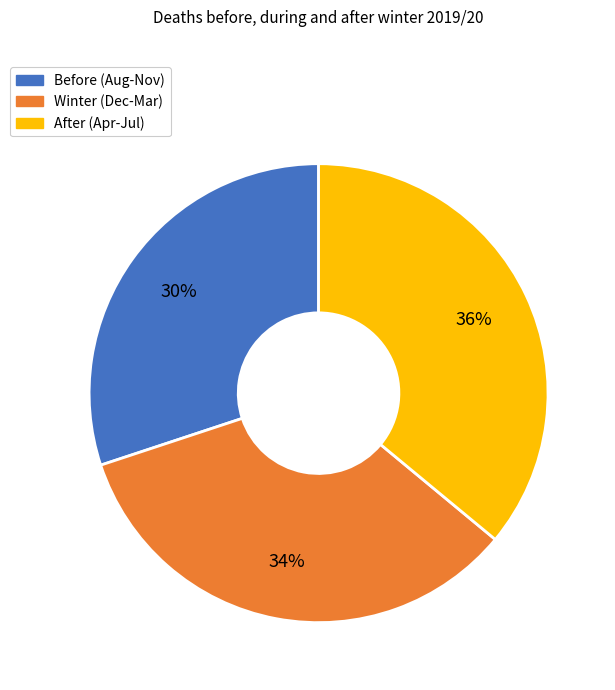

Which slice is the largest?

After (Apr-Jul)